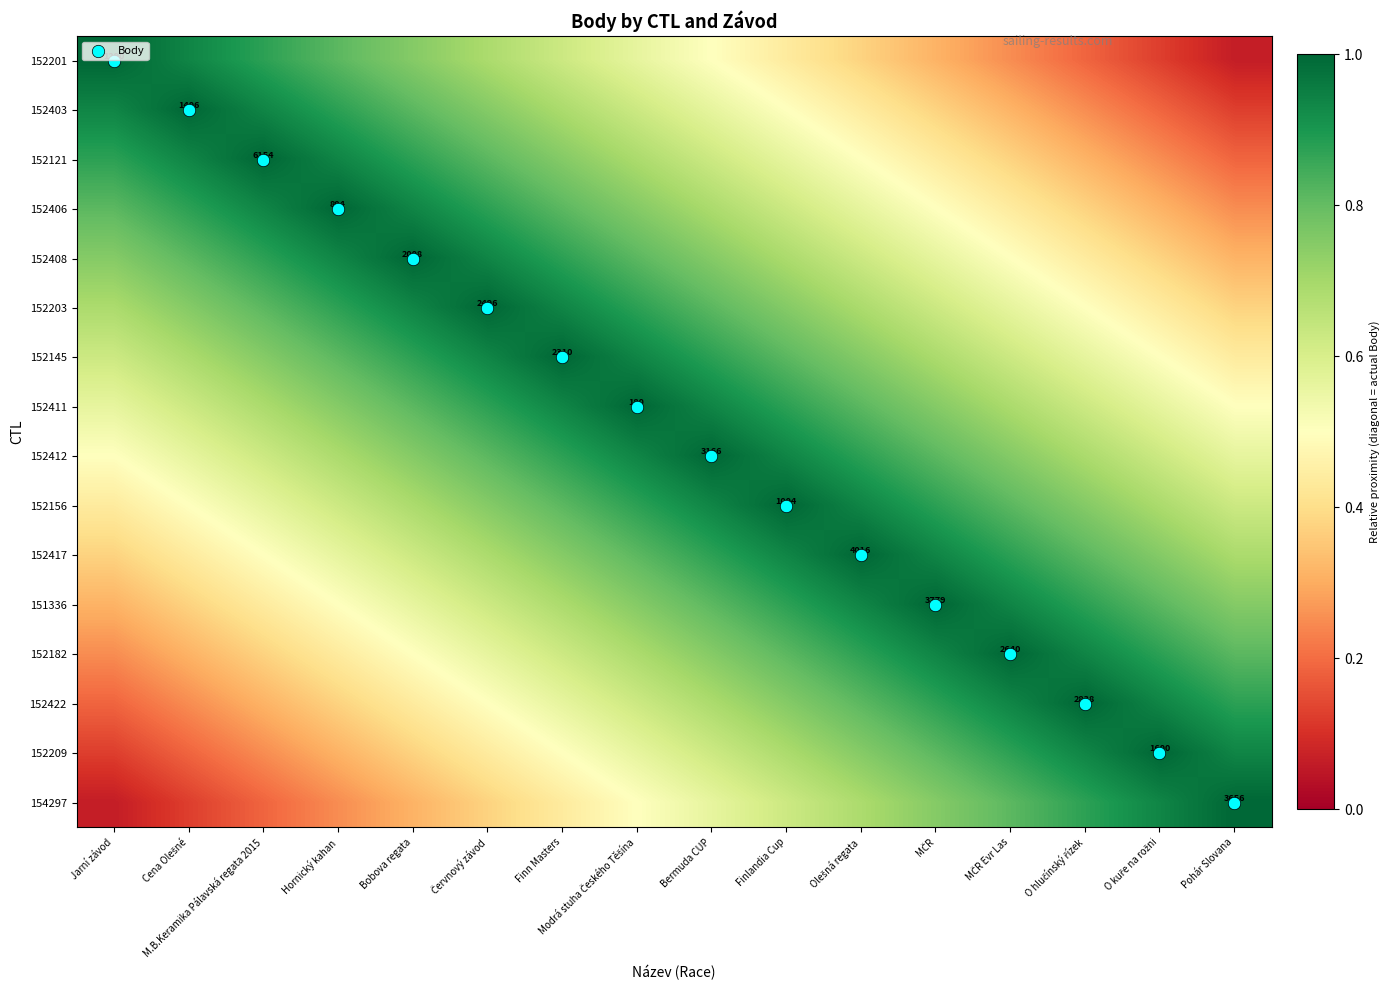

Which label corresponds to the largest value in the chart?

Jarní závod